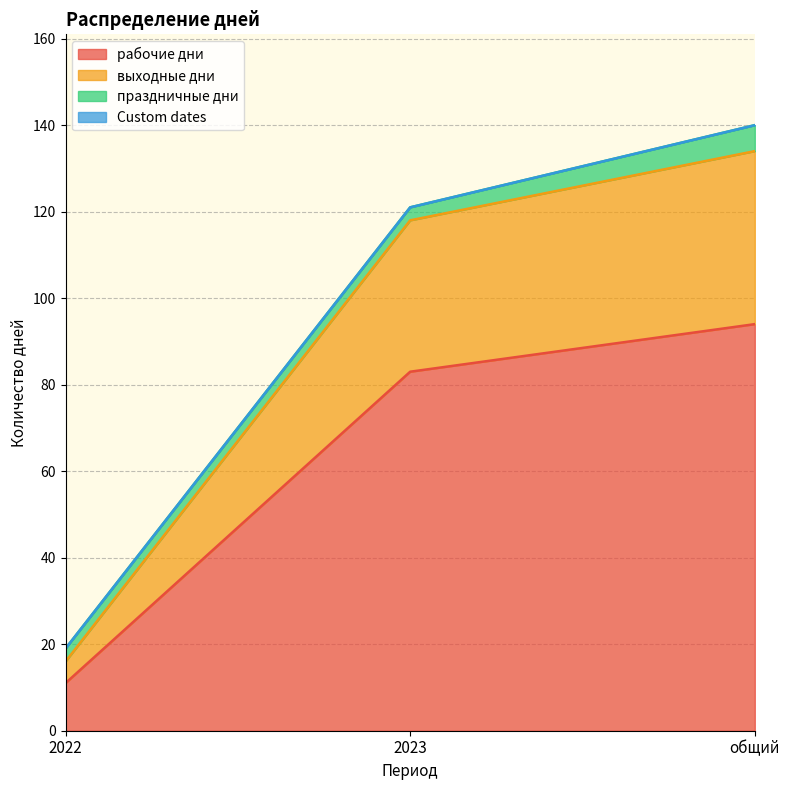

At which category is the sum across all series the highest?

общий